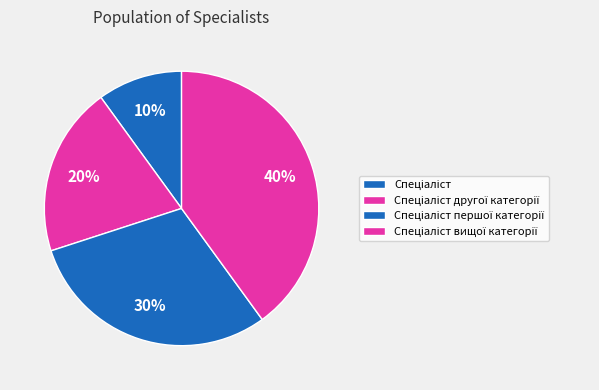

How many slices are in this pie chart?

4